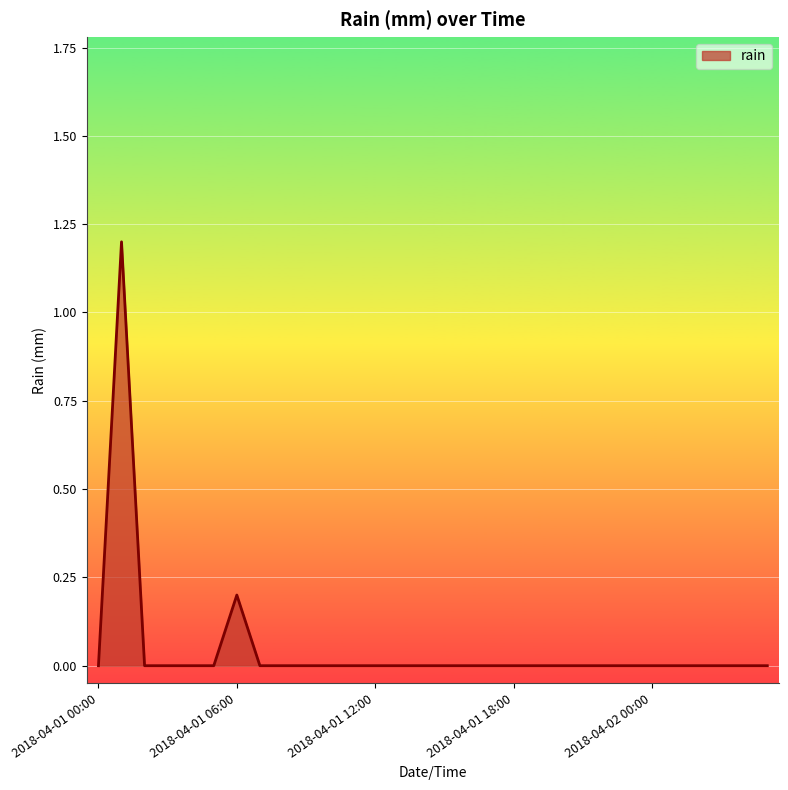

What is the maximum value shown in the chart?

1.2